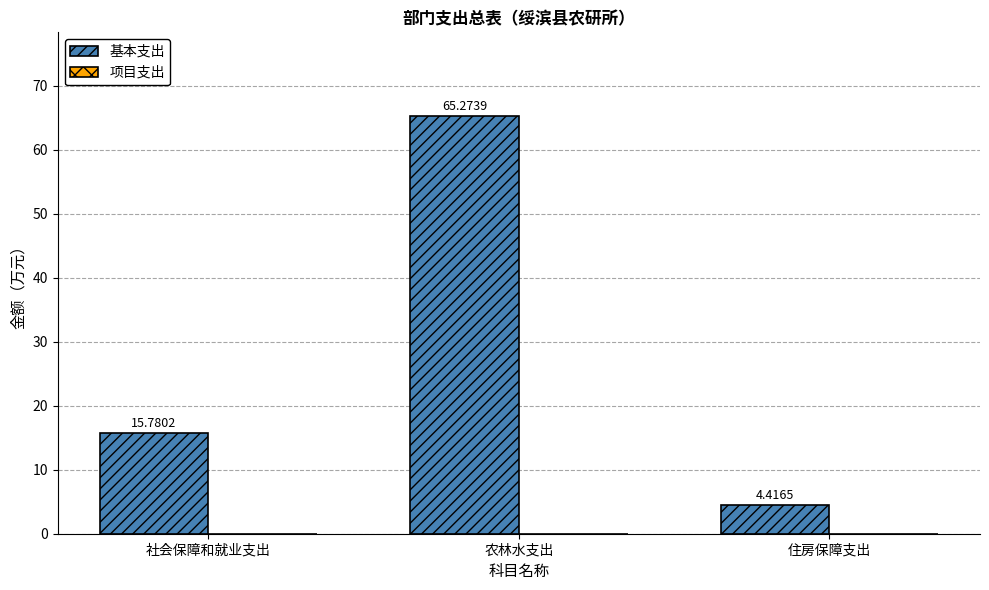

Where does the data first go above 15?

社会保障和就业支出